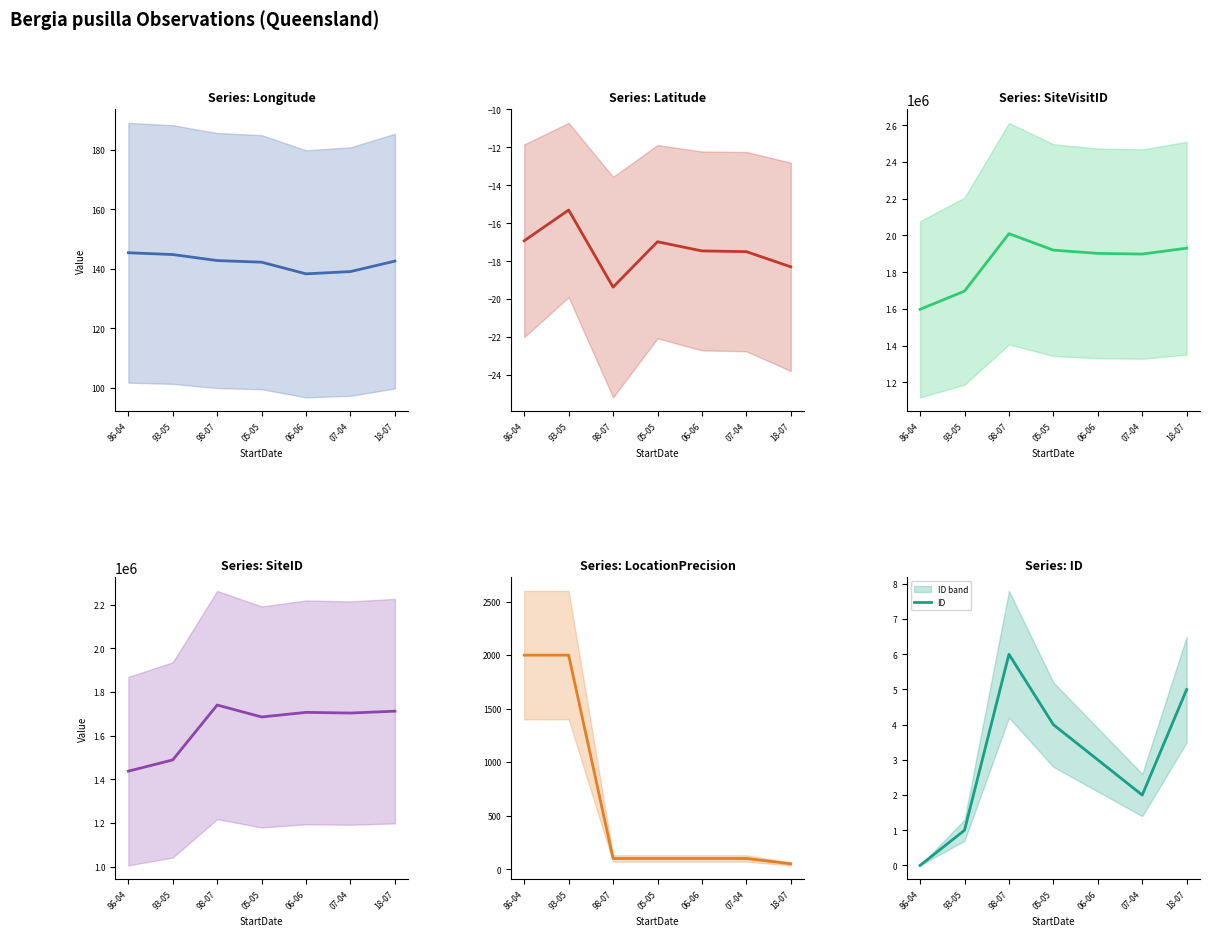

Rank the series by their maximum value, from highest to lowest.

SiteVisitID, SiteID, LocationPrecision, Longitude, ID, Latitude